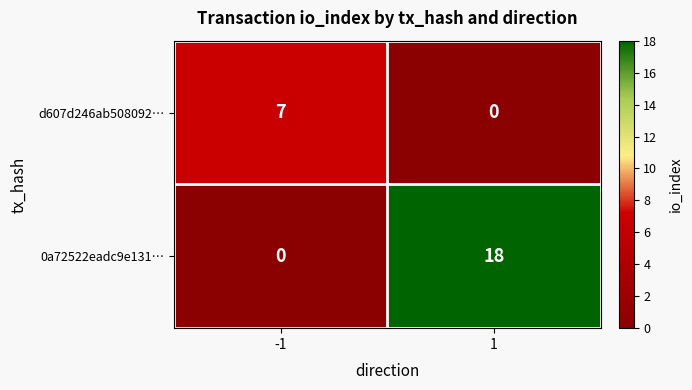

Which series has the widest spread of values?

0a72522eadc9e131…